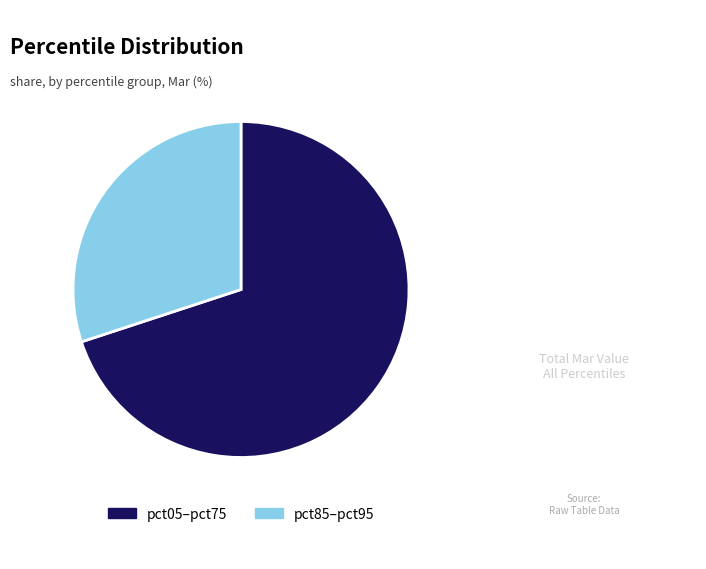

Do pct85–pct95 and pct05–pct75 together represent more than half of the pie?

Yes